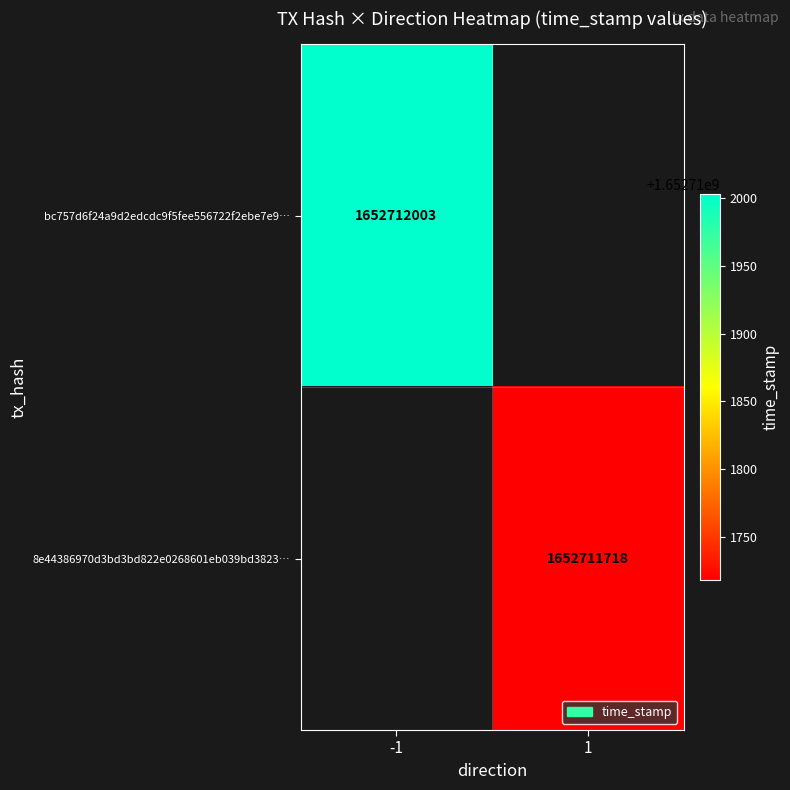

Reading left to right, what are all the values shown in this chart?

bc757d6f24a9d2edcdc9f5fee556722f2ebe7e9: -1	1652712003
8e44386970d3bd3bd822e0268601eb039bd3823: 1	1652711718